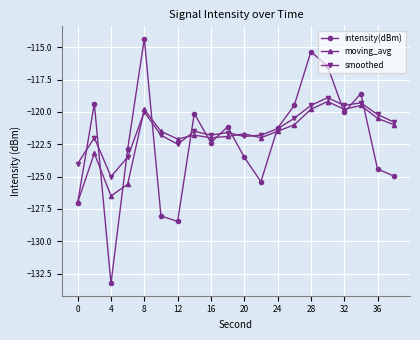

Which series has the largest total across all categories?

smoothed